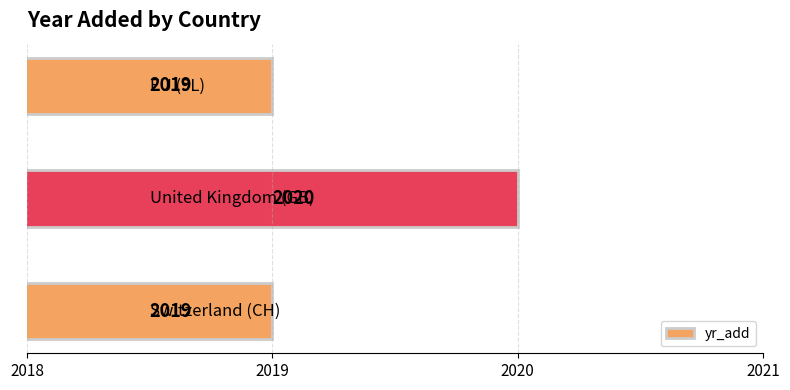

What is the sum of all values?

6058